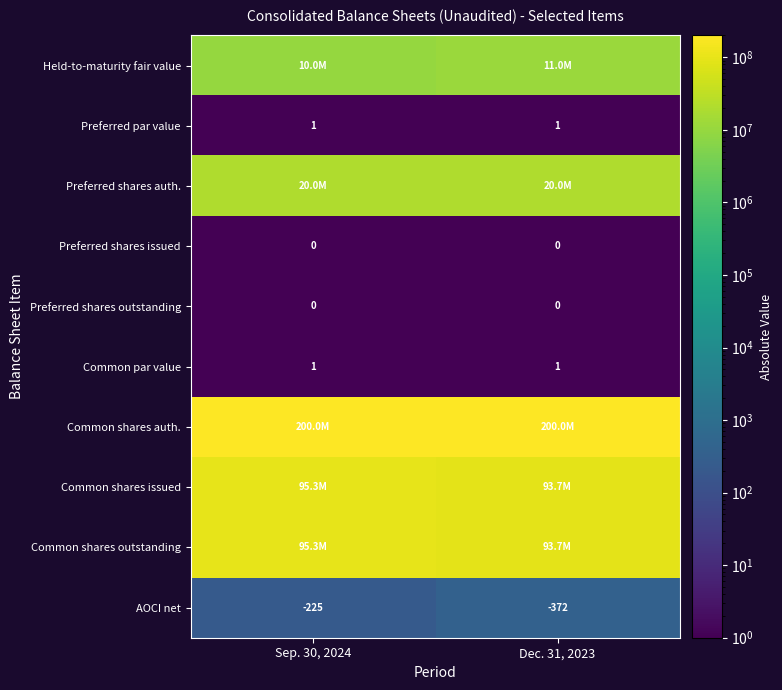

What is the sum of the AOCI net values at Sep. 30, 2024 and Dec. 31, 2023?

-597